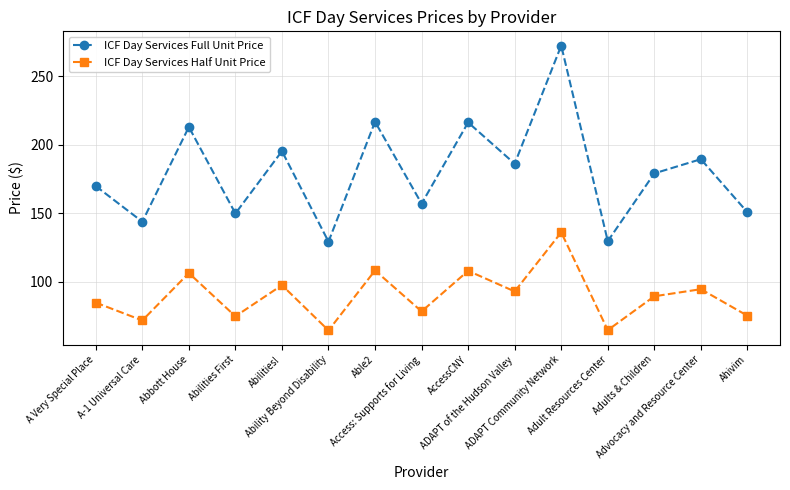

How many values in the ICF Day Services Half Unit Price series exceed 89?

8